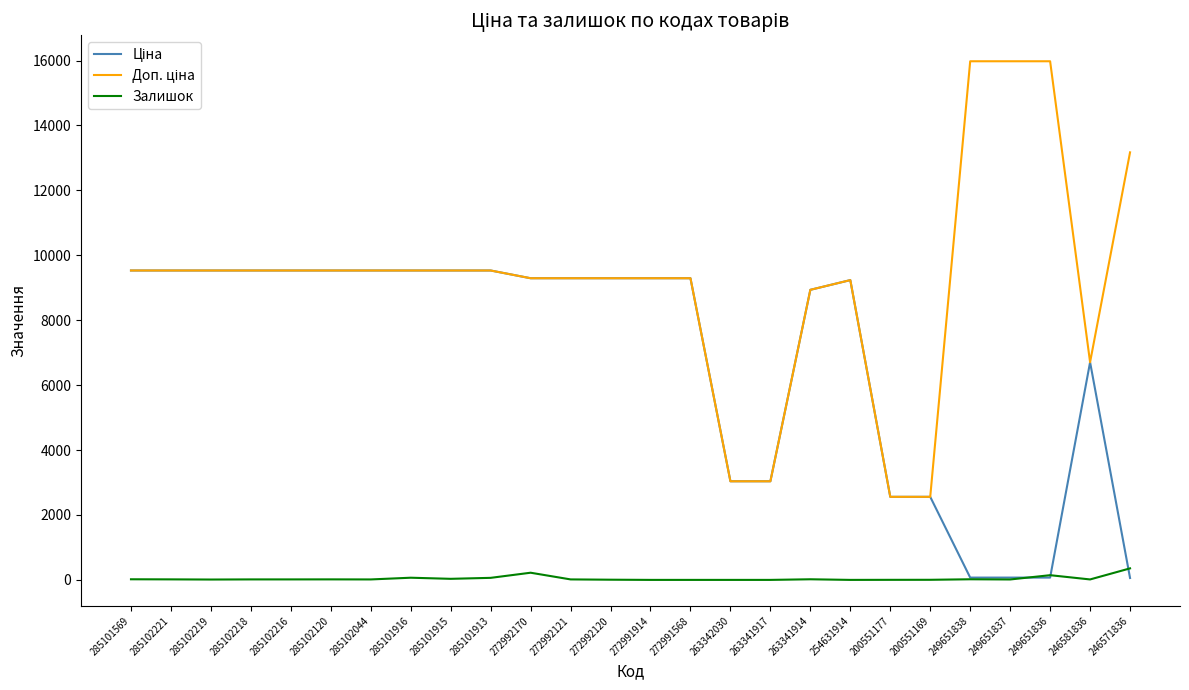

True or false: Залишок has a value of 67.0 at 285101916.

True